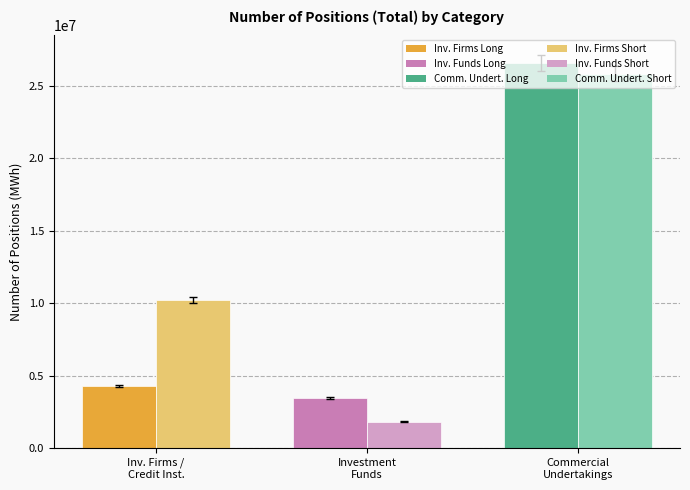

What is the difference between the maximum and second lowest values in the Short series?

15594007